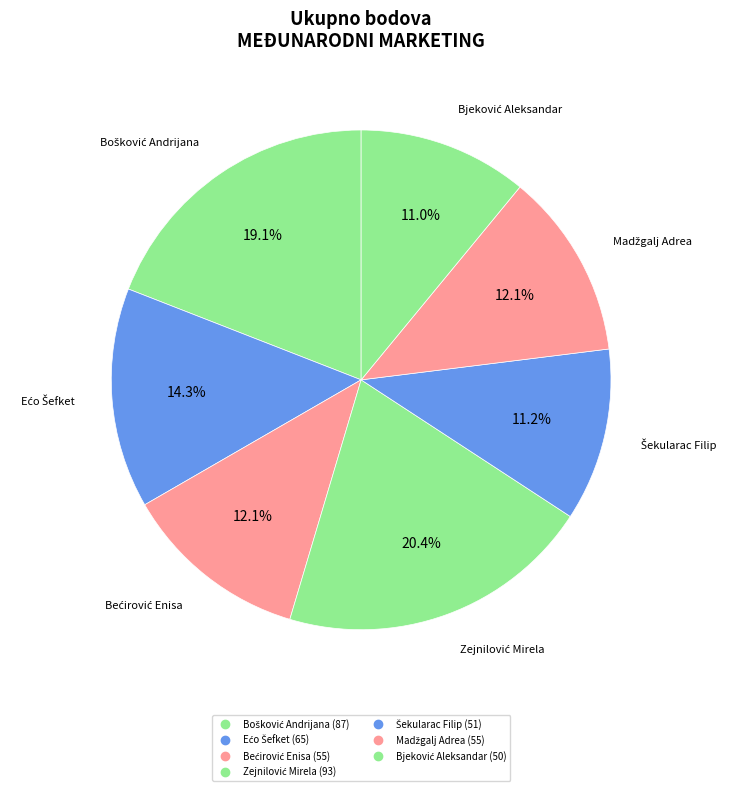

Which has a higher value, Zejnilović Mirela or Madžgalj Adrea?

Zejnilović Mirela